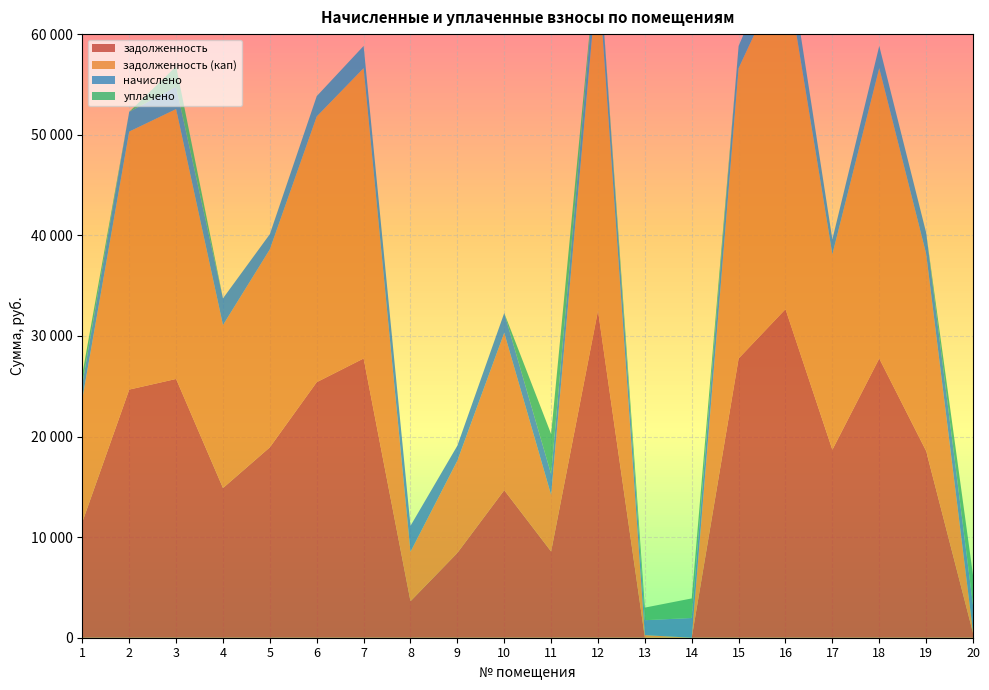

Reading left to right, extract all data points from this chart.

задолженность: 1=11498.5	2=24666.1	3=25722.2	4=14877.4	5=18928.6	6=25401.8	7=27755.5	8=3626.2	9=8429.5	10=14666.1	11=8570.7	12=32512.2	13=10.8	14=0.0	15=27755.5	16=32659.3	17=18683.5	18=27755.5	19=18567.3	20=477.4
задолженность (кап): 1=12241.5	2=25646.9	3=26825.8	4=16203.4	5=19681.3	6=26411.9	7=28859.2	8=4915.1	9=9172.4	10=15646.9	11=5622.1	12=33805.0	13=245.8	14=0.0	15=28859.2	16=33958.0	17=19426.5	18=28859.2	19=19612.5	20=121.4
начислено: 1=1485.9	2=1961.7	3=2207.4	4=2652.0	5=1505.4	6=2020.2	7=2207.4	8=2577.9	9=1485.9	10=1961.7	11=2070.9	12=2585.7	13=1485.9	14=1961.7	15=2207.4	16=3068.3	17=1485.9	18=2207.4	19=2090.4	20=2652.0
уплачено: 1=1000.0	2=0.0	3=2033.3	4=0.0	5=0.0	6=0.0	7=0.0	8=0.0	9=0.0	10=0.0	11=3984.0	12=0.0	13=1251.0	14=1944.0	15=0.0	16=0.0	17=0.0	18=0.0	19=0.0	20=2973.0